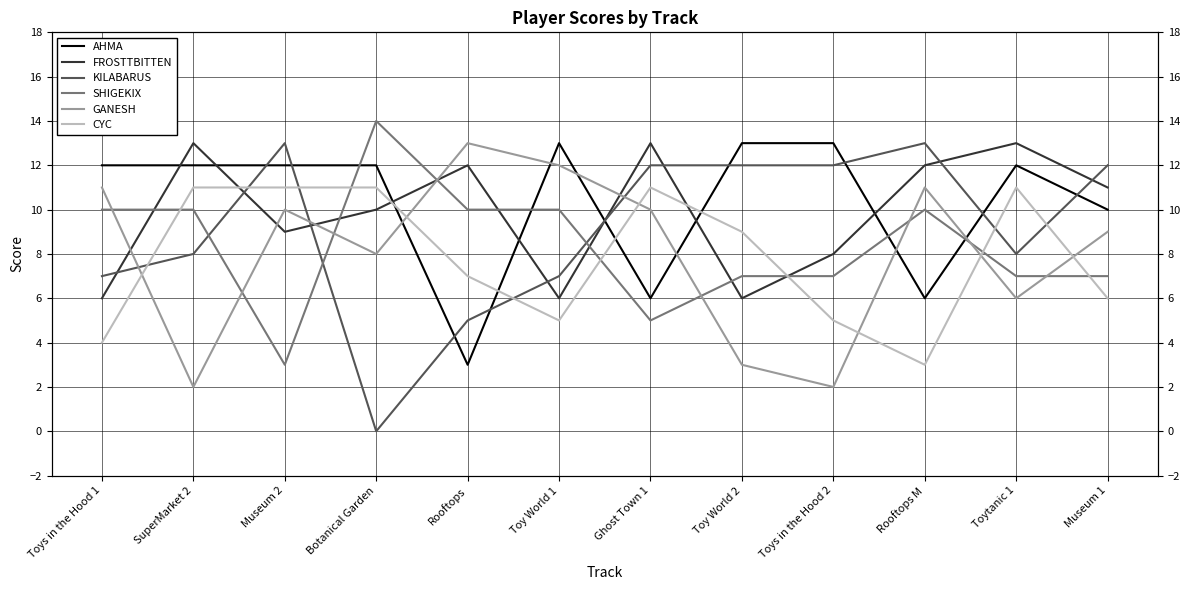

True or false: KILABARUS has a value of 8 at SuperMarket 2.

True